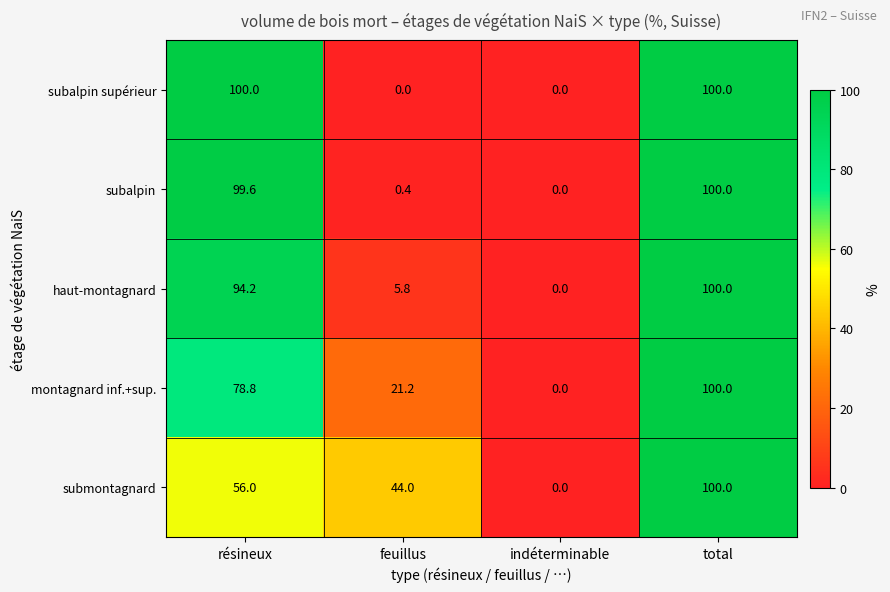

How many positive values does the haut-montagnard series have?

3